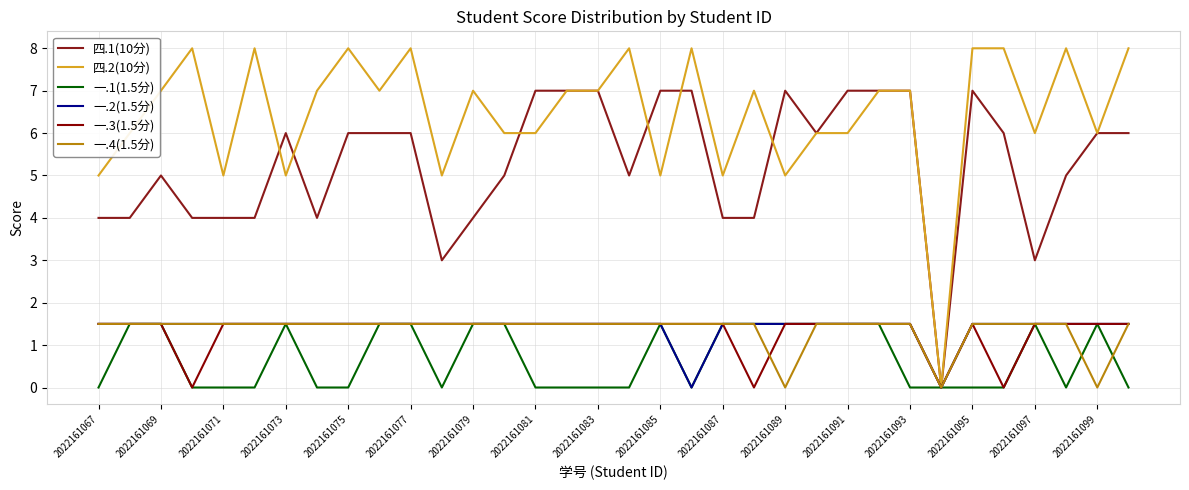

How many lines are shown in the chart?

6